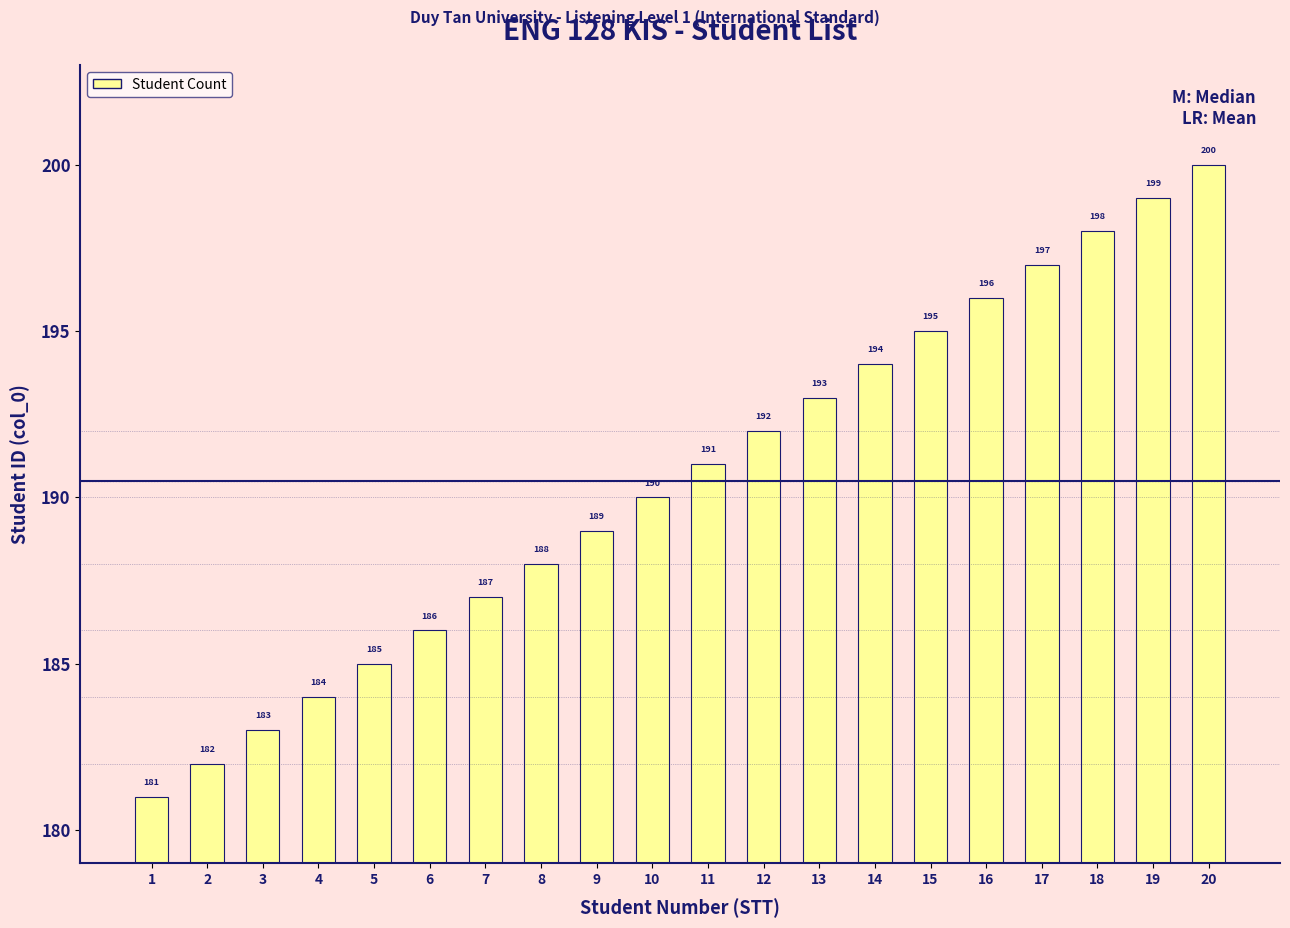

What is the sum of all values?

3810